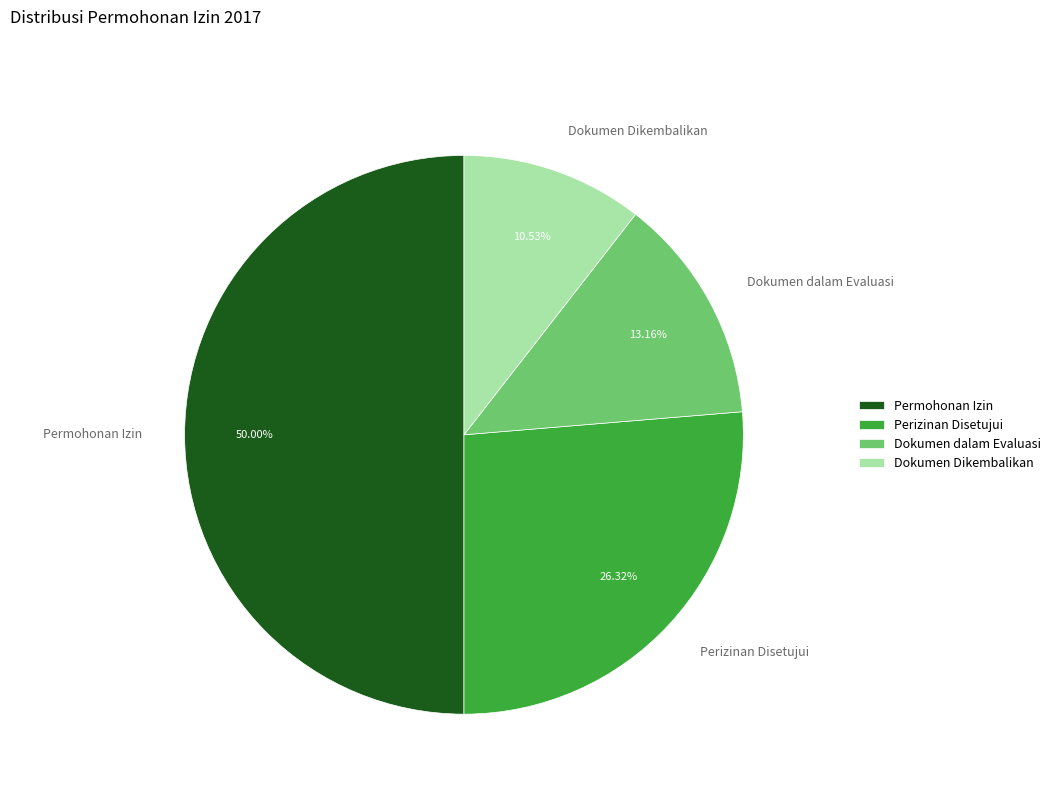

Which slice is the largest?

Permohonan Izin